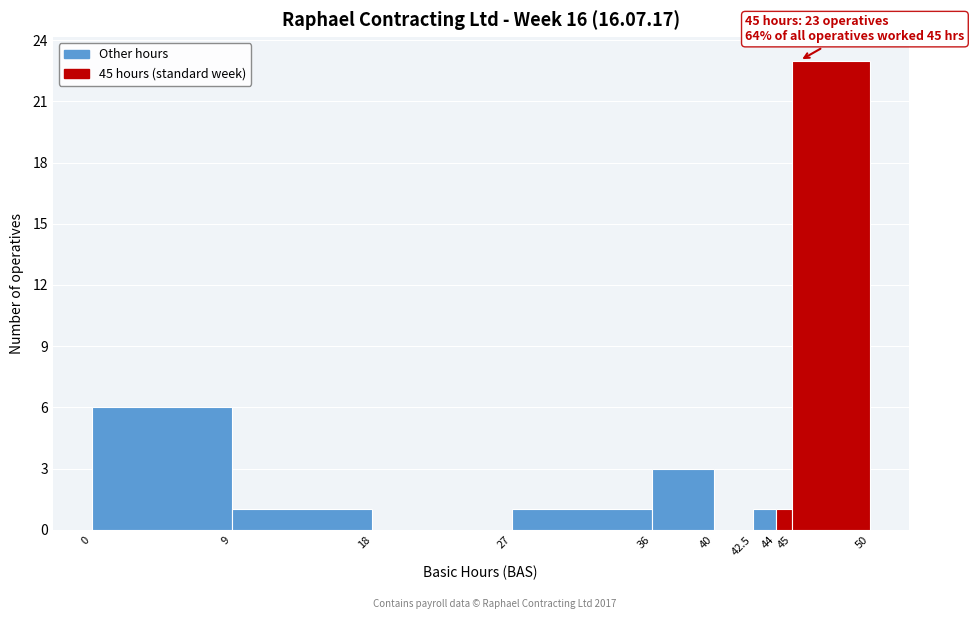

Which range on the x-axis has the tallest bar?

45 to 50